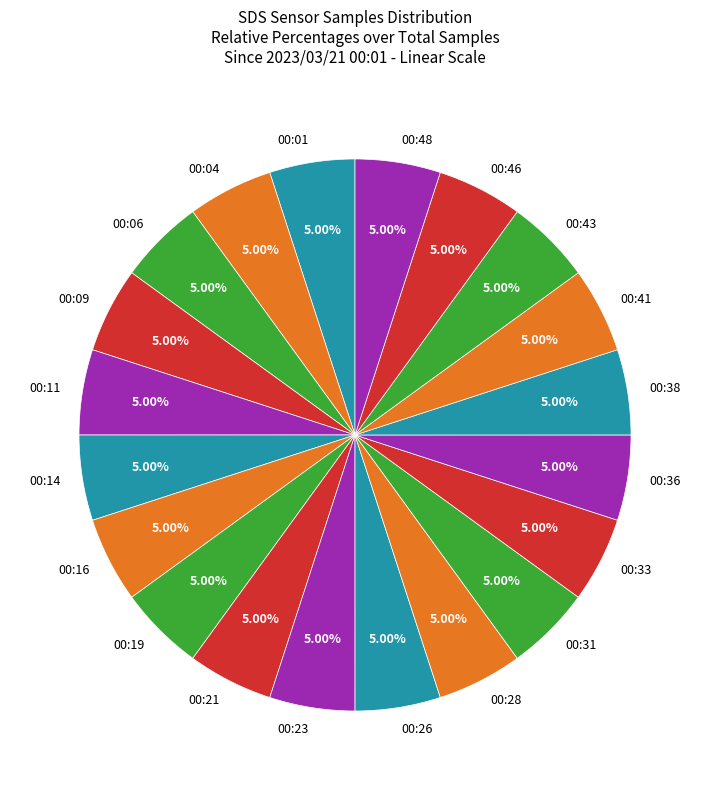

True or false: 00:01 accounts for 5% of the total.

True